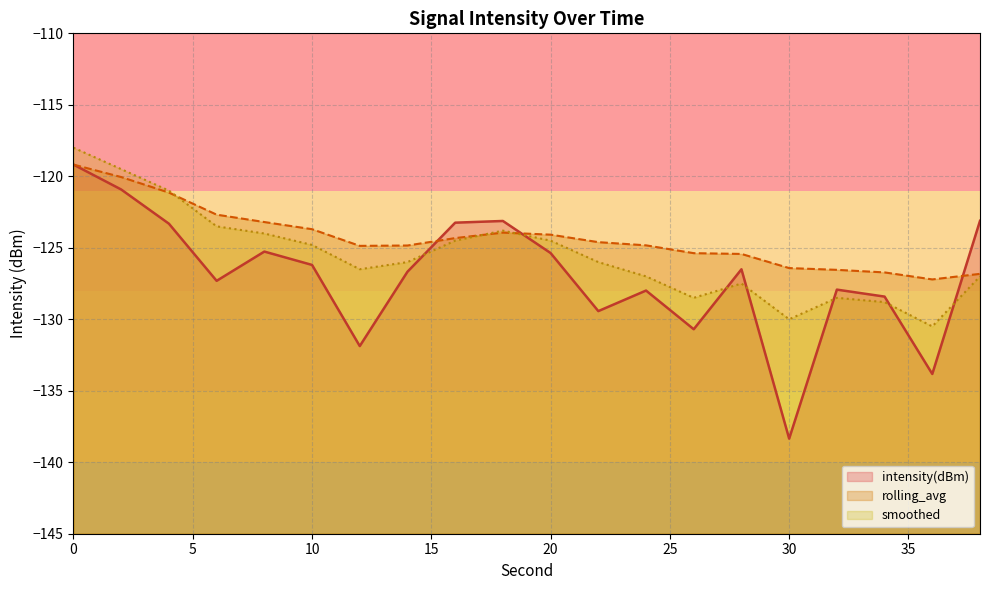

What is the difference between the second highest and minimum values in the rolling_avg series?

7.2